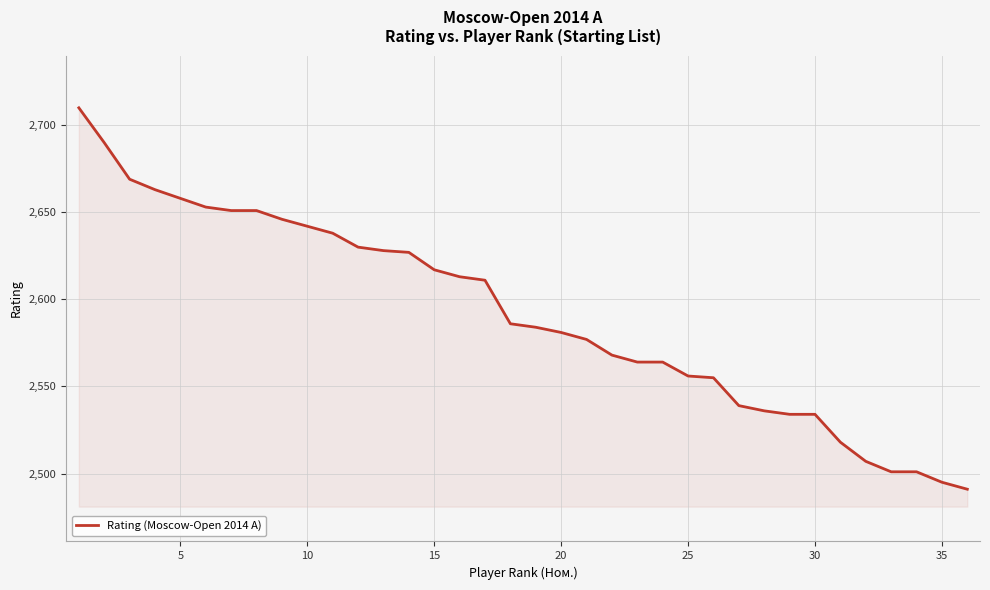

What is the maximum value shown in the chart?

2710